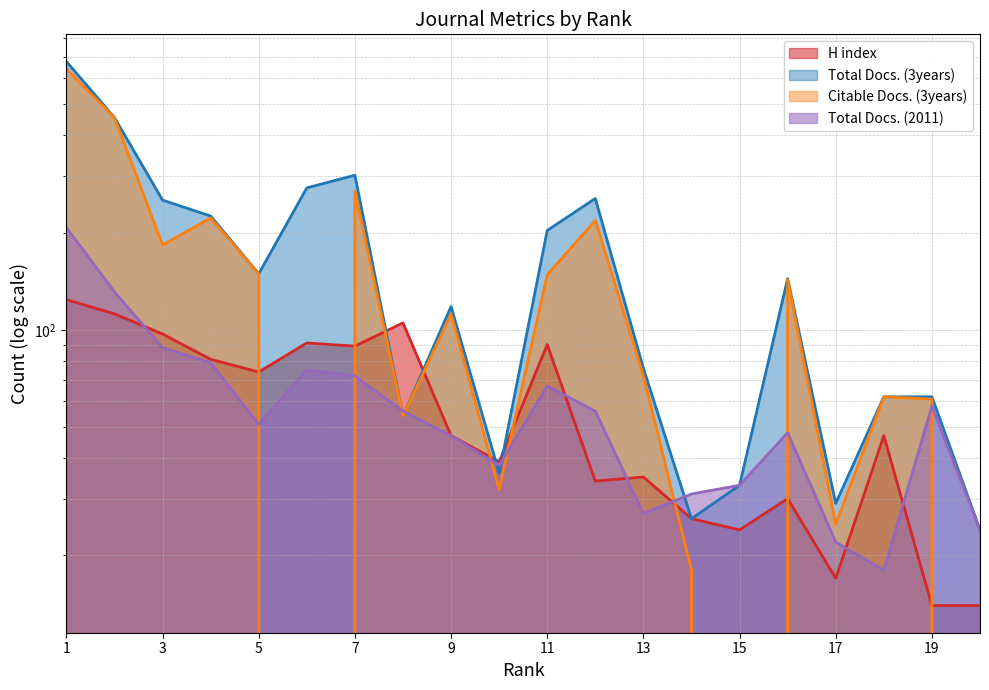

What is the total value across all series at 16?

365